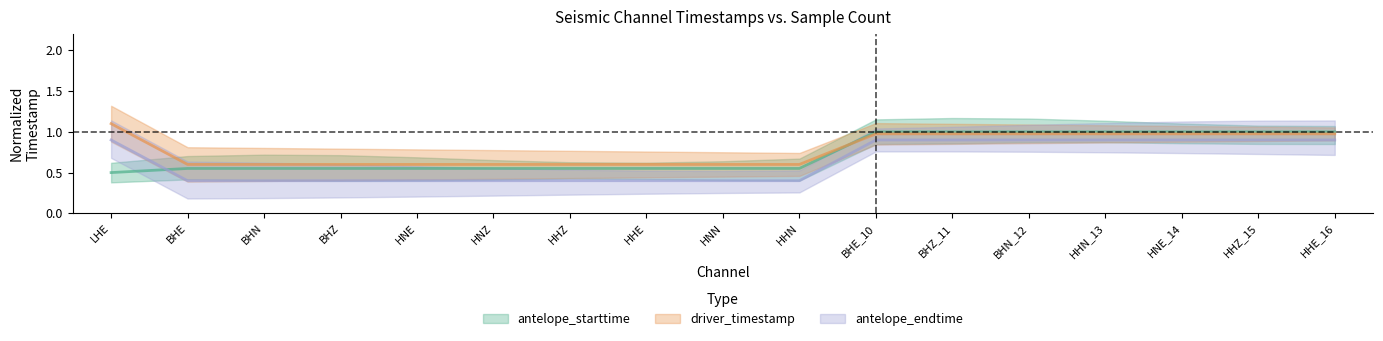

The value of driver_timestamp at HNE_14 is 0.5. True or false?

False